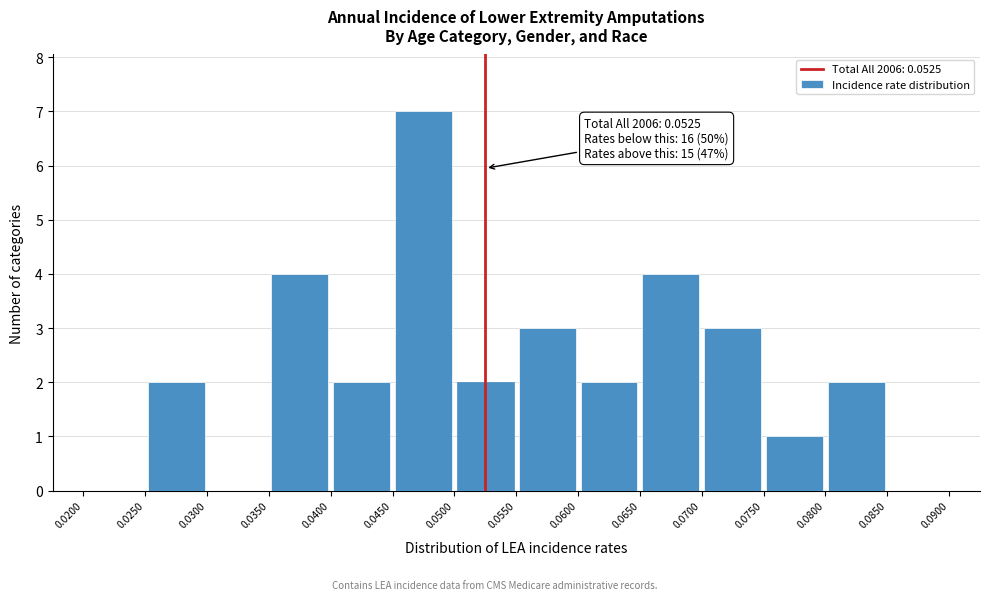

Which range on the x-axis has the tallest bar?

0.0450 to 0.0500